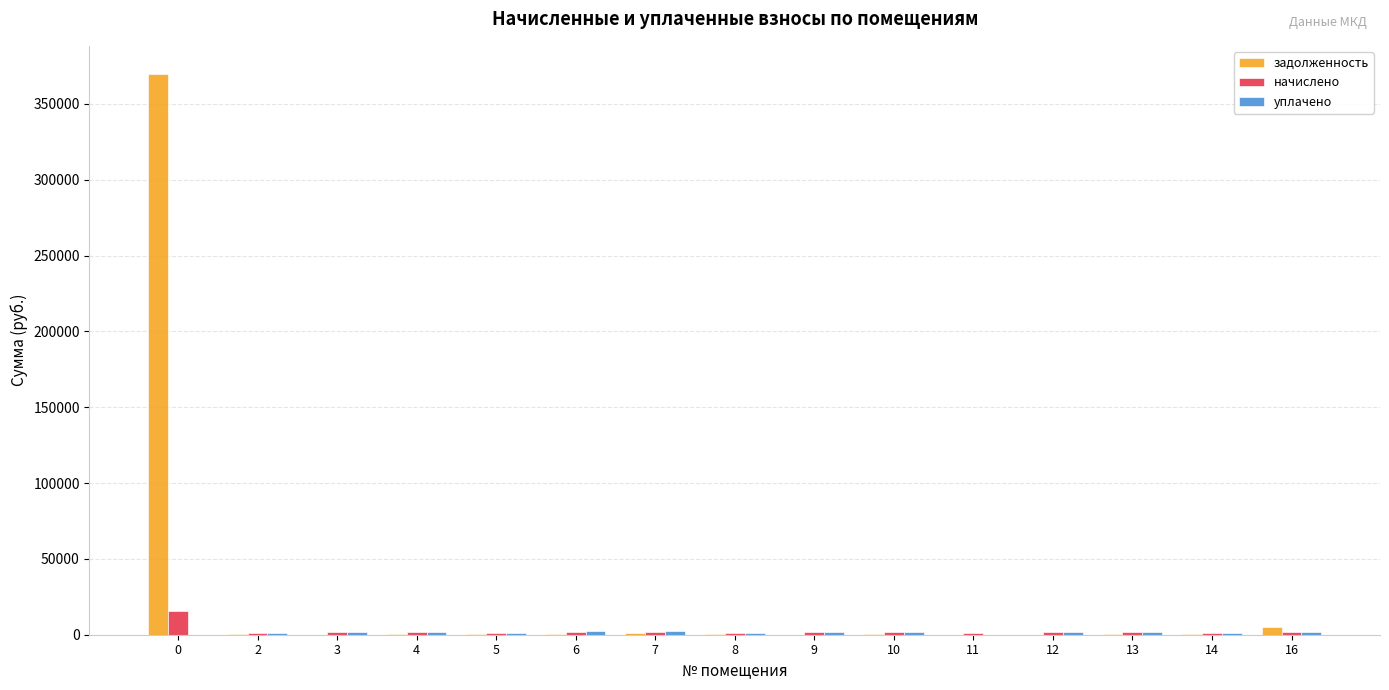

Which series has the largest total across all categories?

задолженность